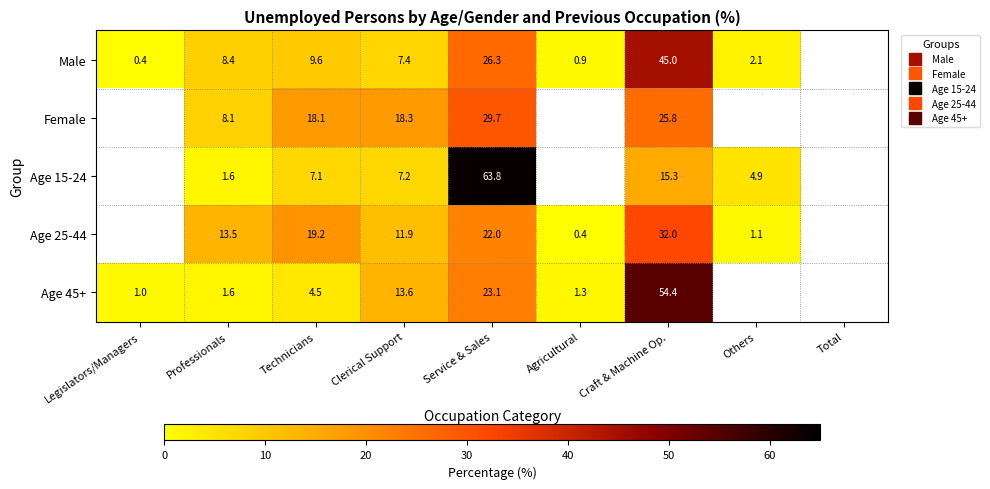

Is the value of Age 45+ at Clerical Support greater than the value of Age 25-44 at Agricultural?

Yes